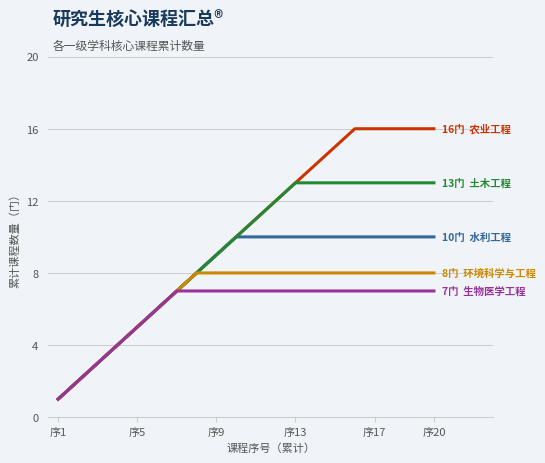

What is the maximum value shown in the chart?

16